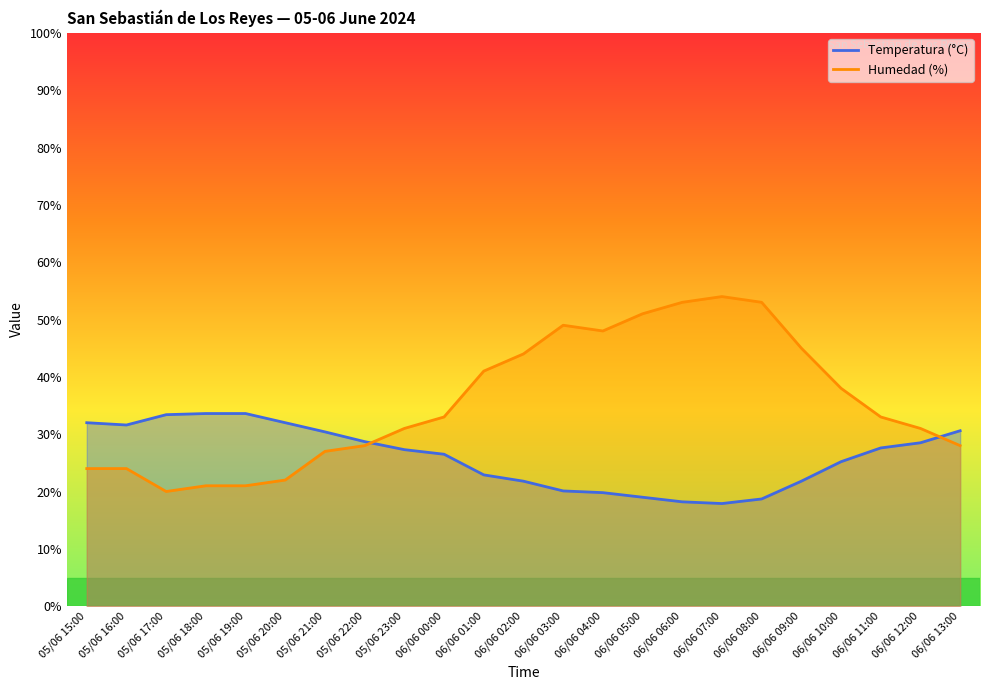

How many values in the Humedad (%) series exceed 33?

10